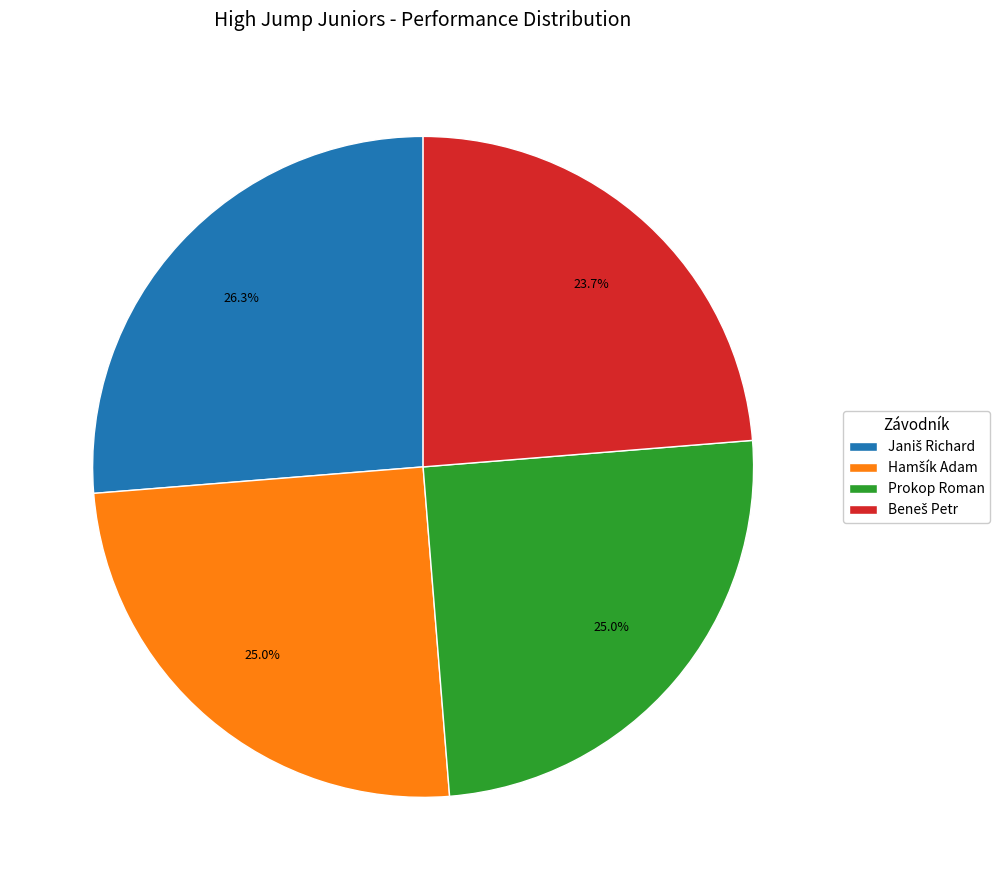

Does any single category account for the majority?

No